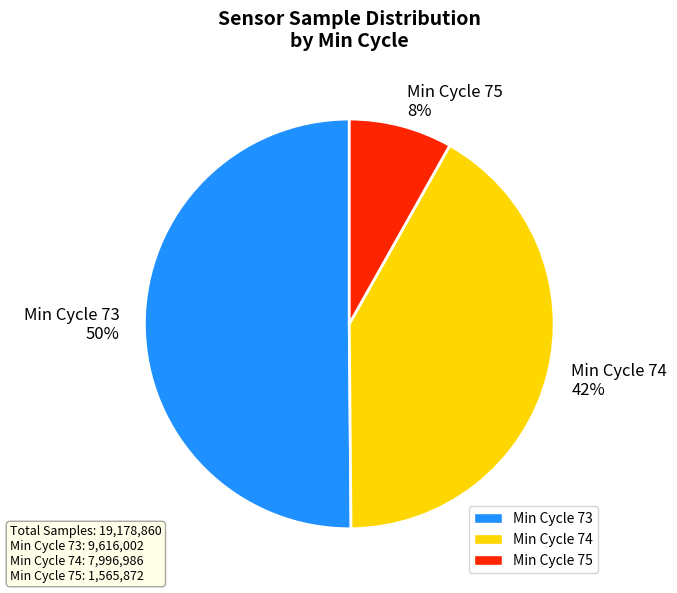

How many segments does this pie chart have?

3